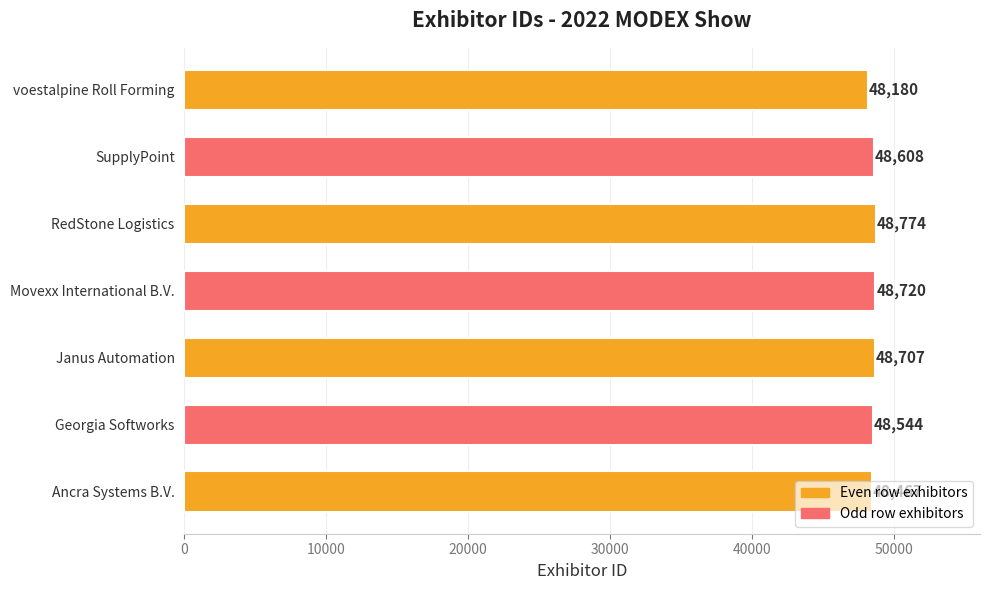

Rank the categories by value from lowest to highest.

voestalpine Roll Forming, Ancra Systems B.V., Georgia Softworks, SupplyPoint, Janus Automation, Movexx International B.V., RedStone Logistics